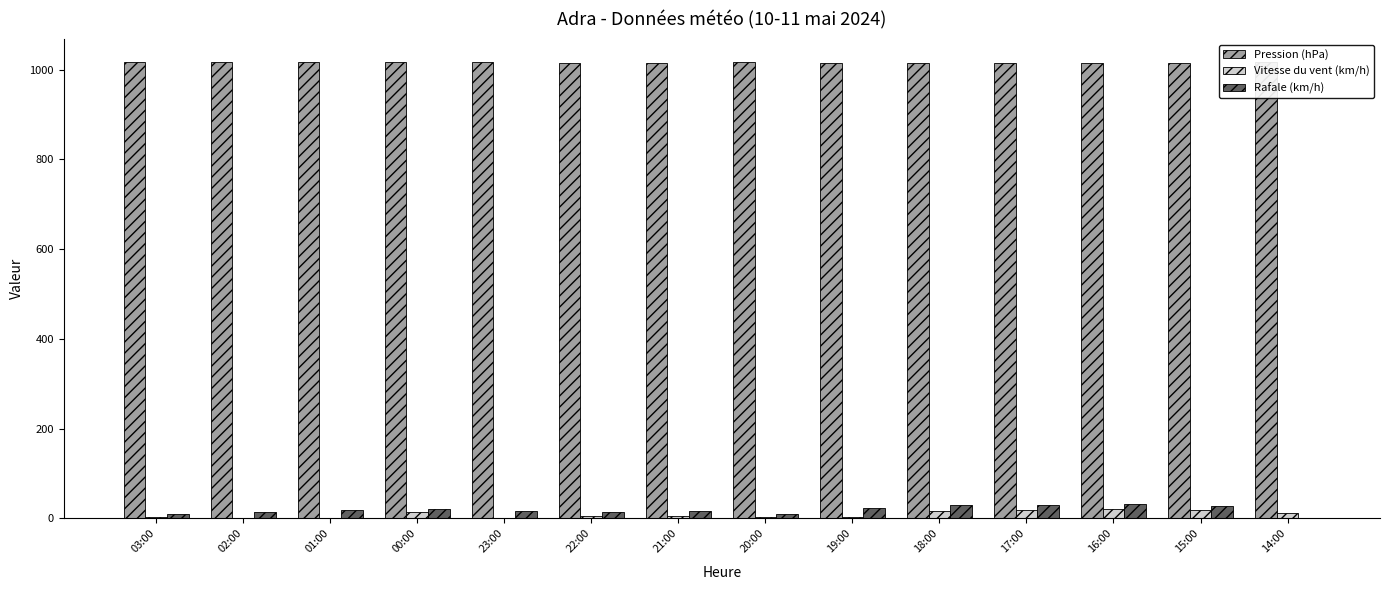

How many groups of bars are there?

14